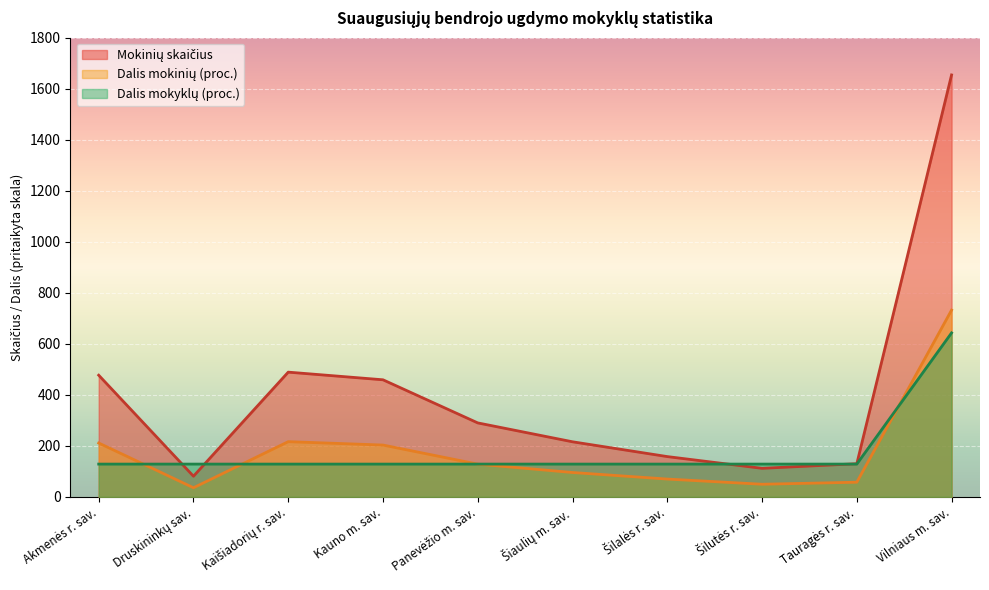

Is it true that Mokinių skaičius equals 81.0 at Druskininkų sav.?

True